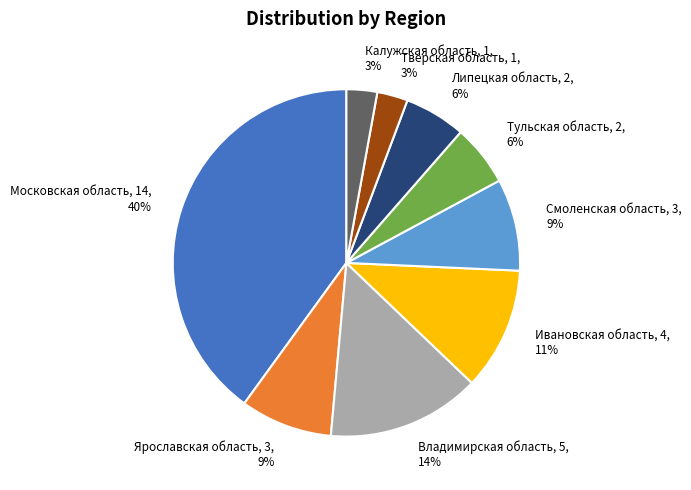

To the nearest percent, what is the average slice percentage?

11%